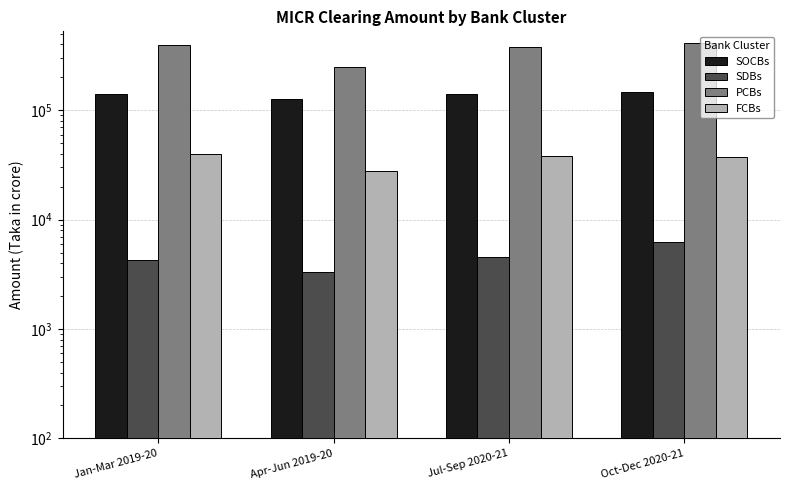

True or false: SOCBs has a value of 146709.8 at Oct-Dec 2020-21.

True